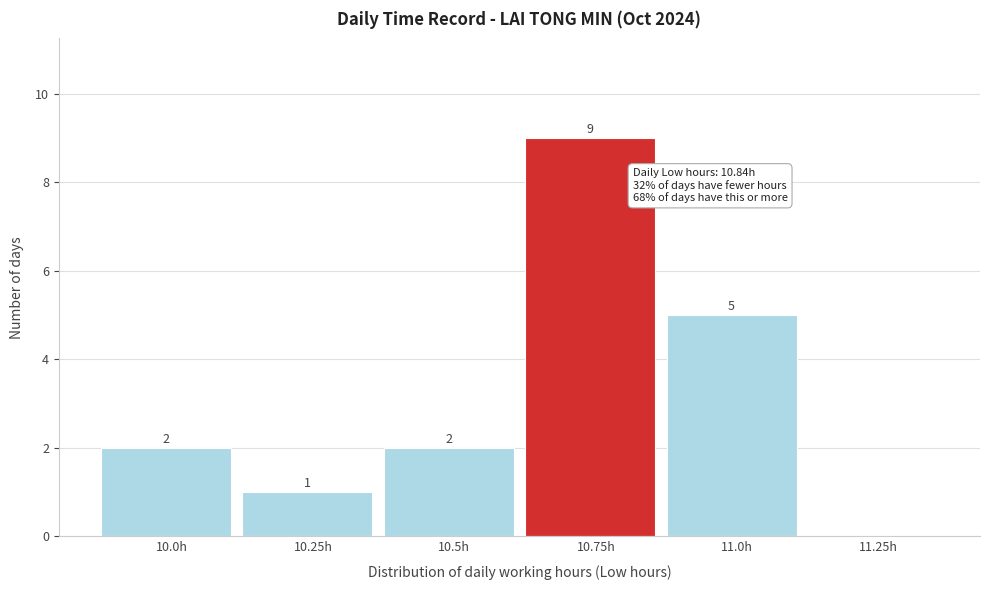

Reading right to left, extract all data points from this chart.

11.25h=0	11.0h=5	10.75h=9	10.5h=2	10.25h=1	10.0h=2